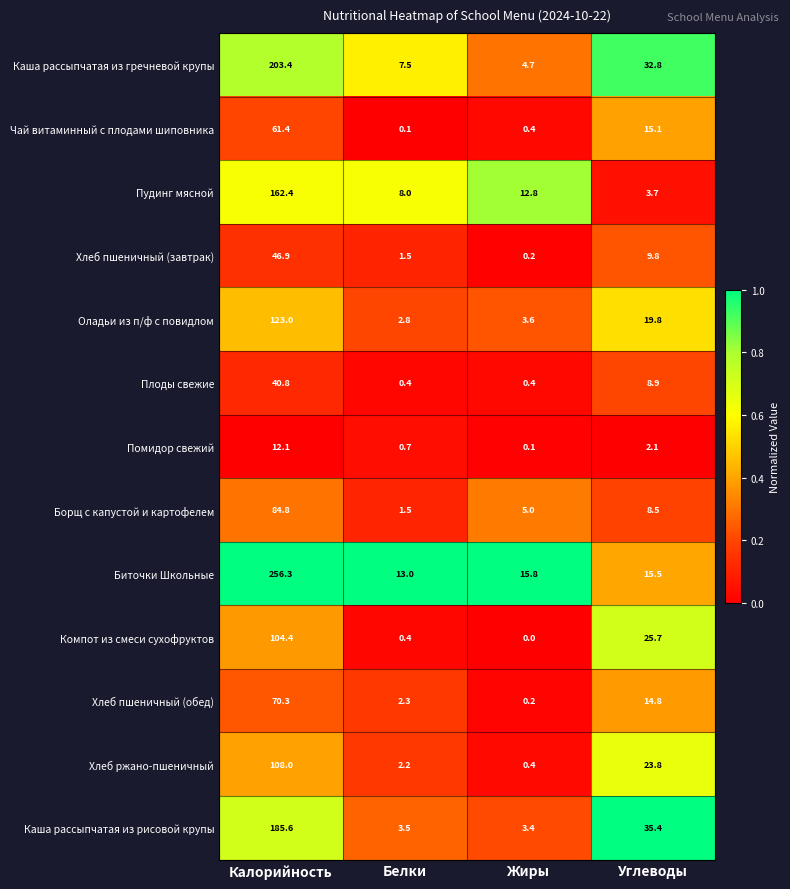

At which category is the sum across all series the highest?

Калорийность